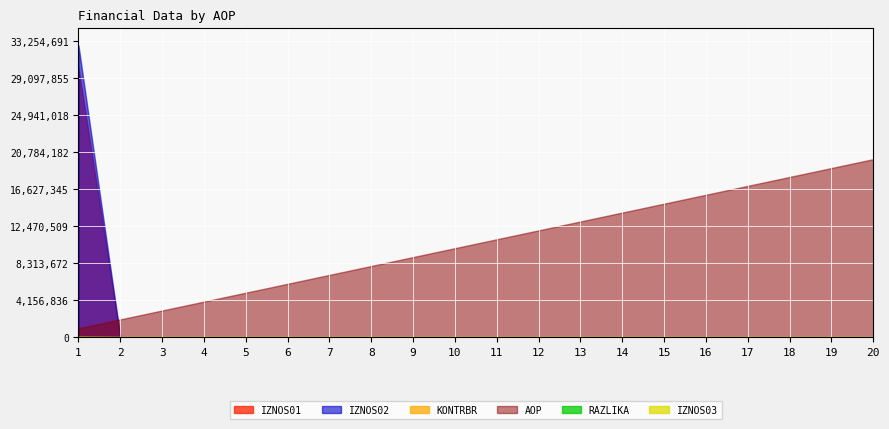

Which series has the largest total across all categories?

AOP